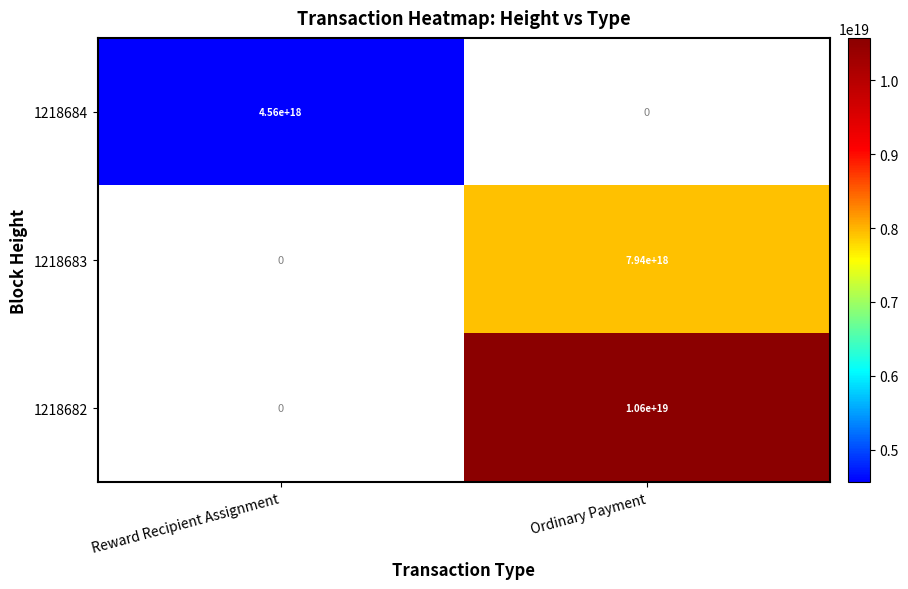

The 1218683 series shows 12240626817014800384 at Ordinary Payment. True or false?

False